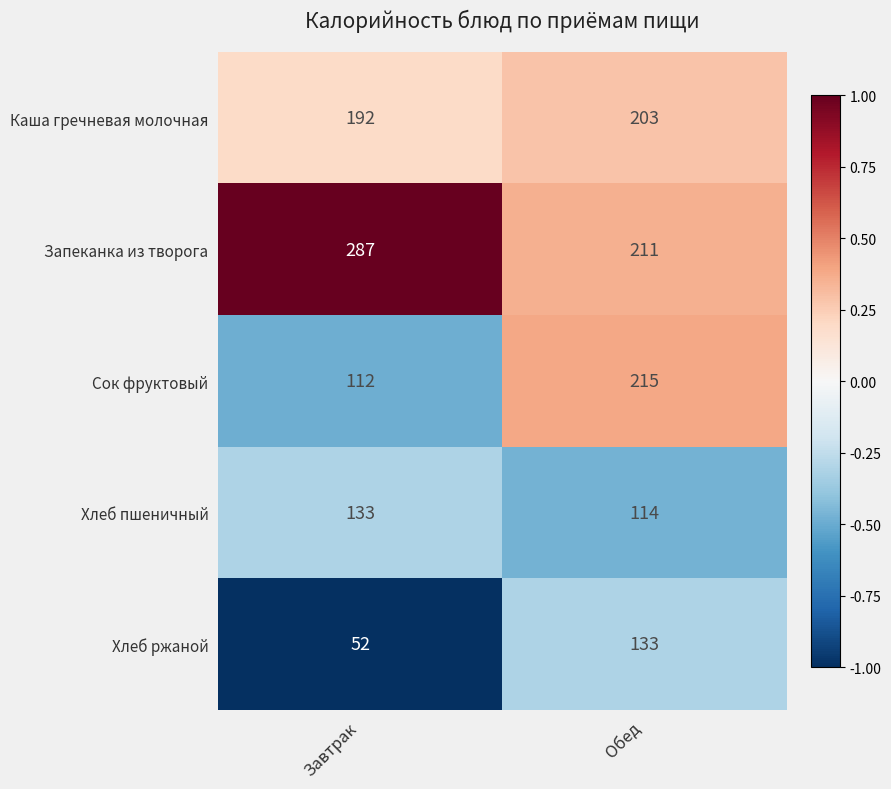

What is the minimum value for Запеканка из творога?

211